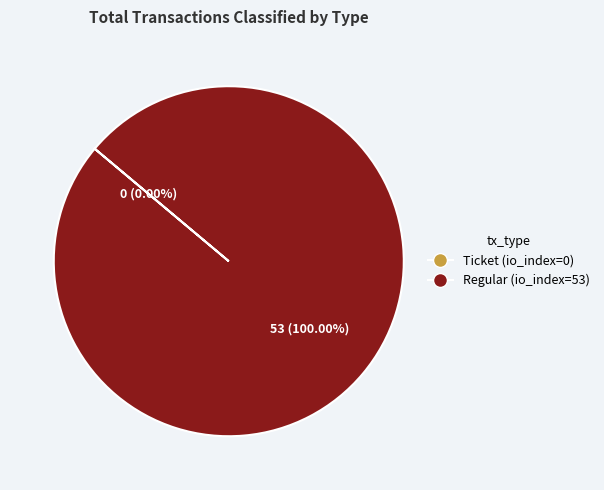

What is the total percentage of Ticket (io_index=0) and Regular (io_index=53)?

100.0%